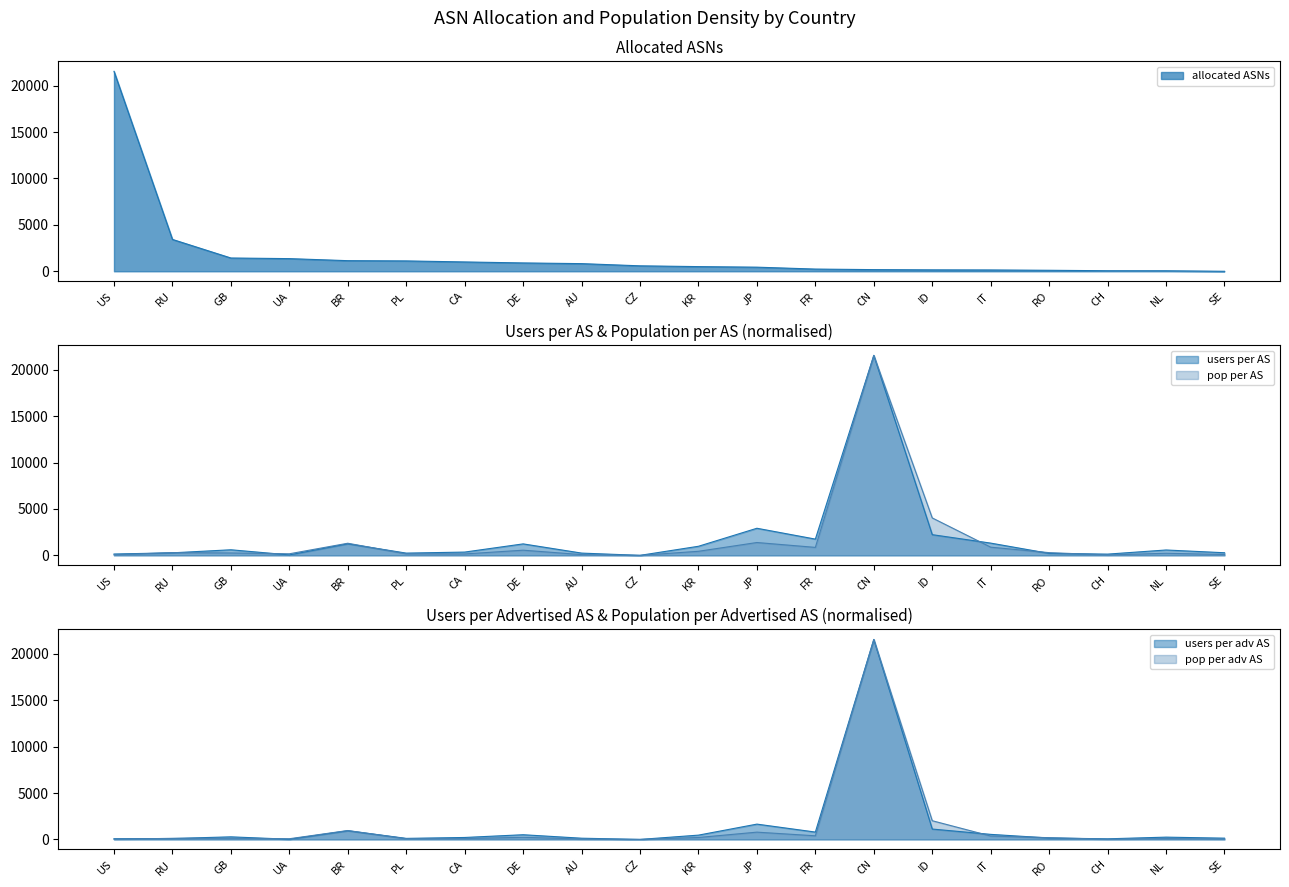

Reading left to right, extract all data points from this chart.

allocated ASNs: 21542.0	3432.5	1430.8	1363.2	1142.8	1116.1	1005.5	898.9	824.0	587.3	503.2	442.8	237.8	178.3	153.7	142.5	107.6	58.4	54.3	0.0
users per AS: 143.8	272.0	600.6	48.2	1243.8	241.3	352.7	1235.5	243.2	0.0	978.6	2919.2	1750.4	21542.0	2229.3	1319.1	212.2	132.8	578.1	281.3
pop per AS: 60.3	297.6	256.7	168.5	1305.2	163.8	151.6	556.4	81.6	0.0	437.6	1383.6	858.6	21542.0	4032.4	881.1	291.6	43.8	225.3	91.0
users per adv AS: 74.9	98.7	278.3	19.2	935.7	112.5	210.5	505.7	131.1	0.0	463.0	1649.3	793.4	21542.0	1118.0	545.2	152.7	64.8	246.8	135.9
pop per adv AS: 32.2	113.8	119.4	73.4	958.3	76.3	92.6	227.6	46.0	0.0	207.8	784.8	390.0	21542.0	2015.4	365.8	187.6	22.0	95.9	44.9